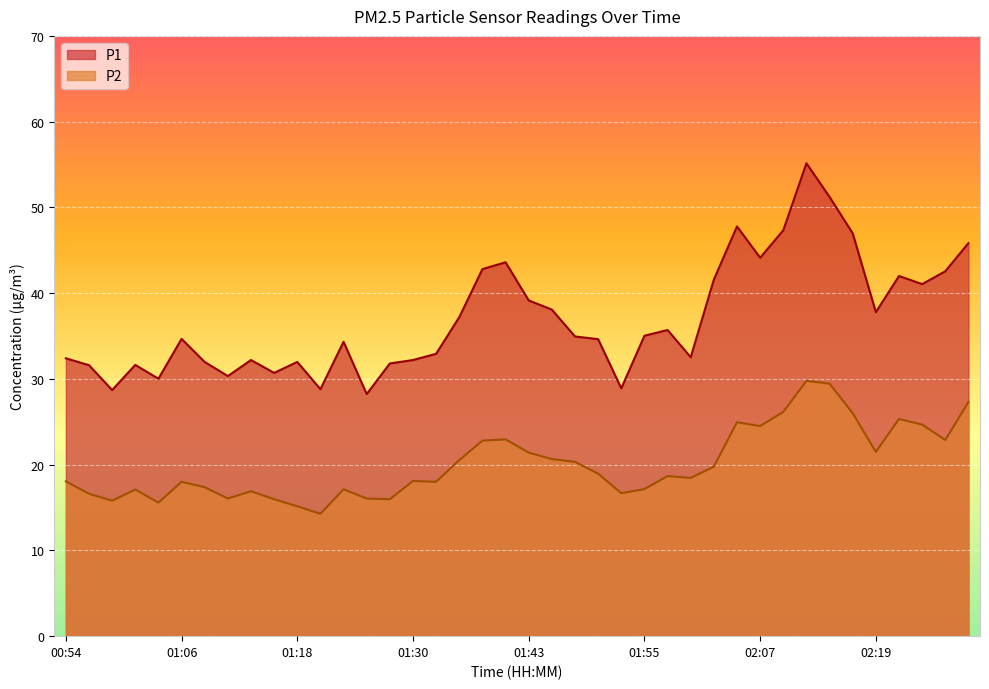

What is the label of the 27th point from the right?

01:26